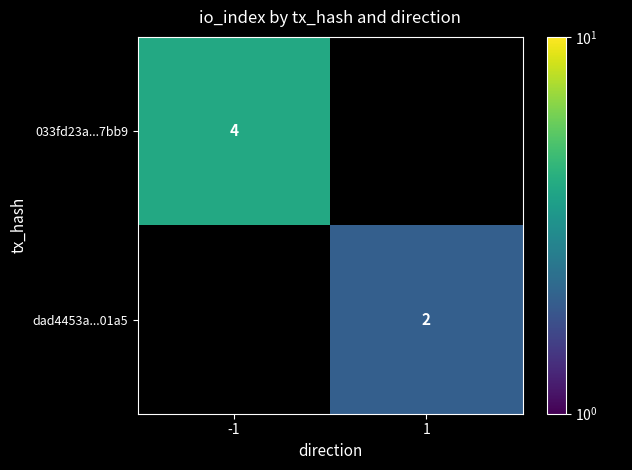

The value of 033fd23a...7bb9 at -1 is 4. True or false?

True